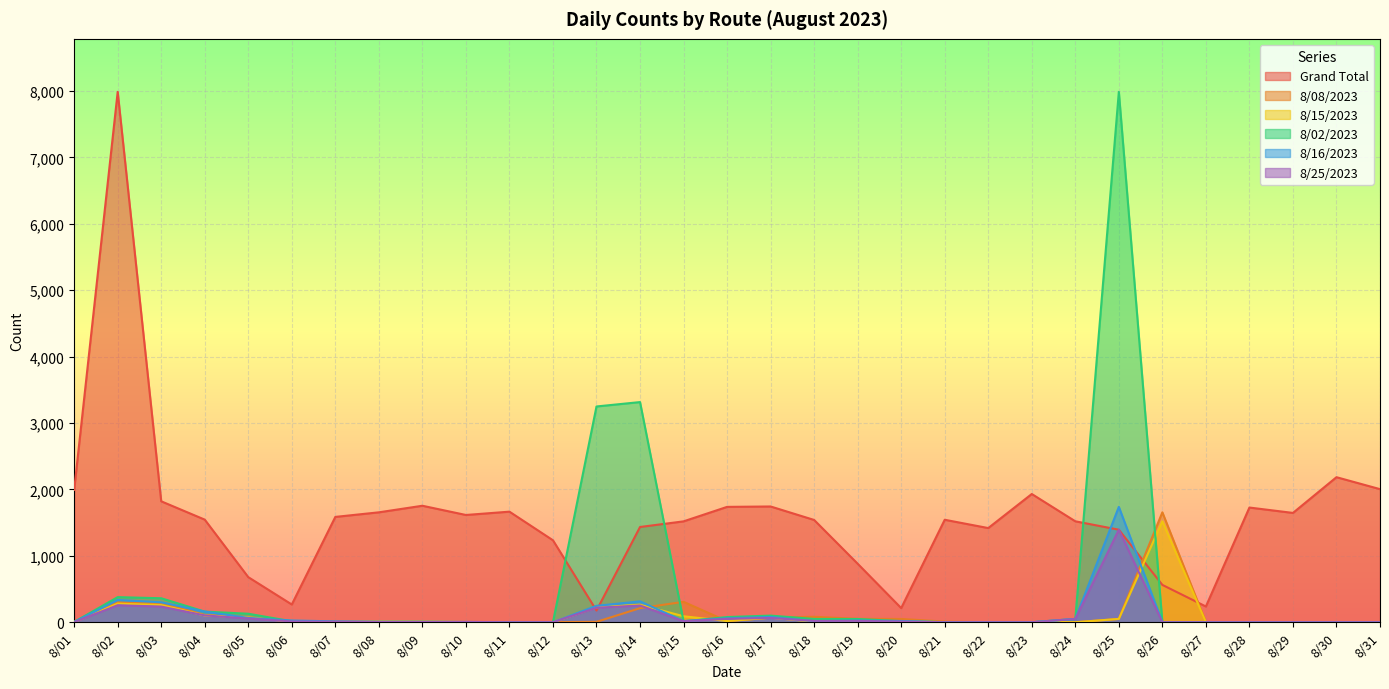

What is the average value of the Grand Total series?

1587